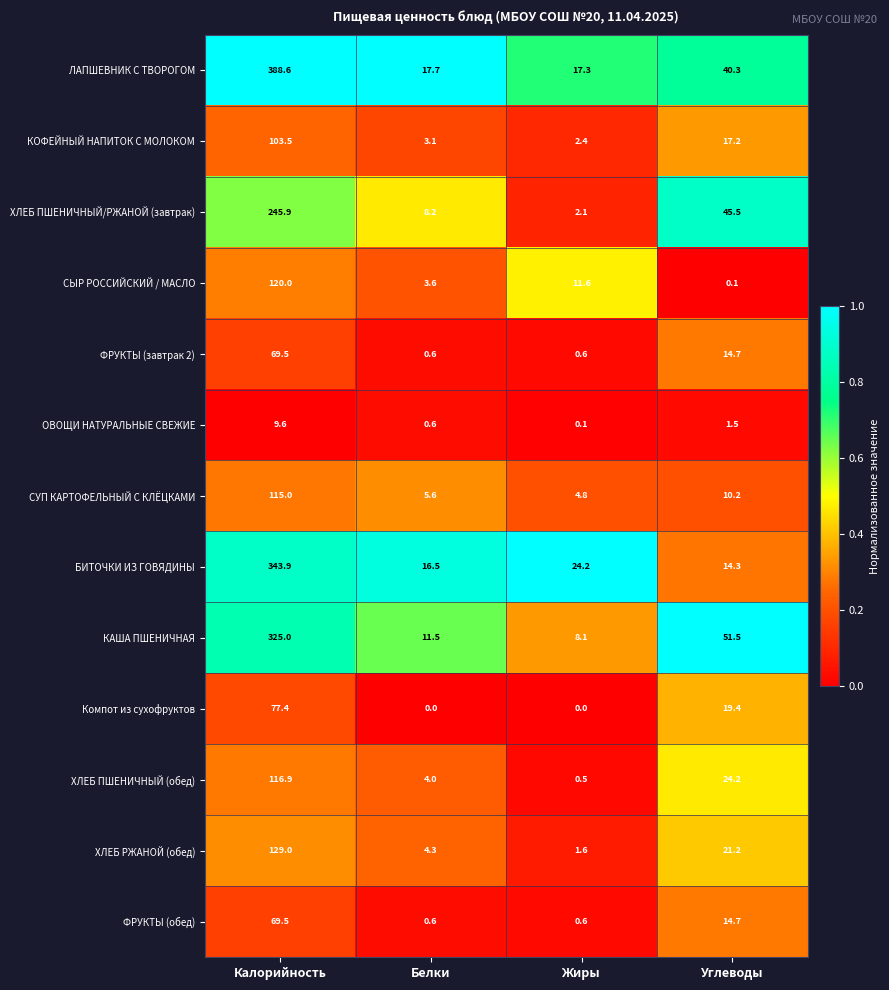

The ХЛЕБ ПШЕНИЧНЫЙ/РЖАНОЙ (завтрак) series shows 14.7 at Углеводы. True or false?

False